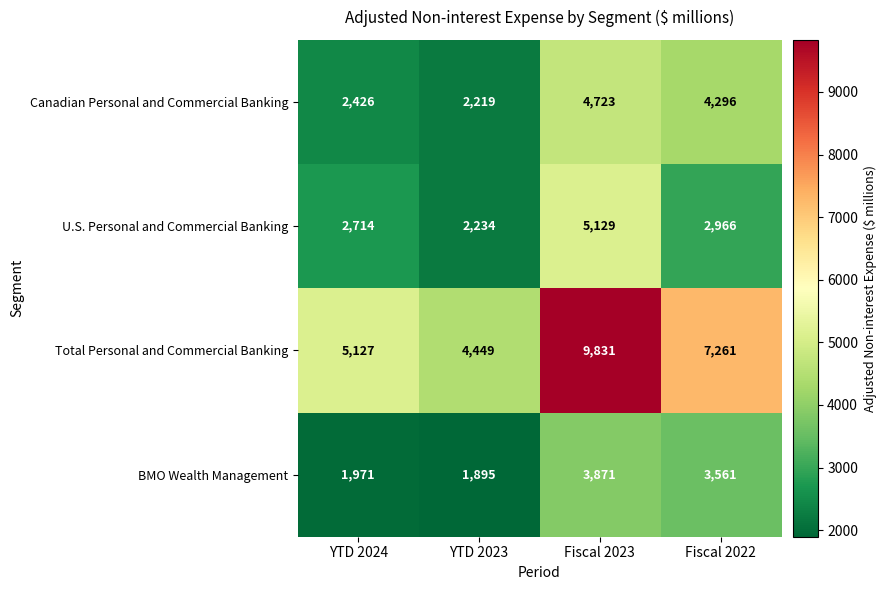

At Fiscal 2022, list the series in order from largest to smallest.

Total Personal and Commercial Banking, Canadian Personal and Commercial Banking, BMO Wealth Management, U.S. Personal and Commercial Banking